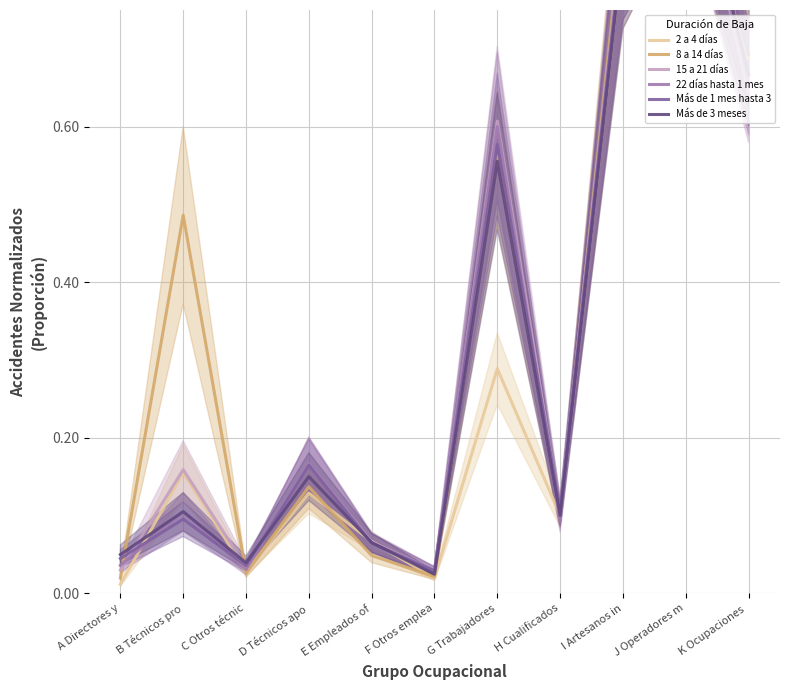

Read the 22 días hasta 1 mes value at I Artesanos in.

0.8